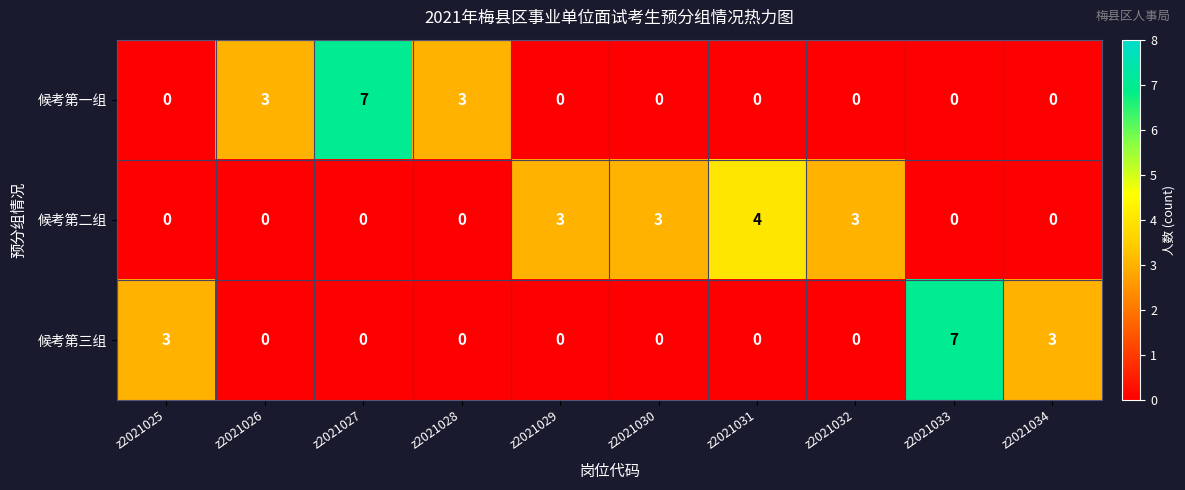

What is the spread (max minus min) of values at z2021030?

3